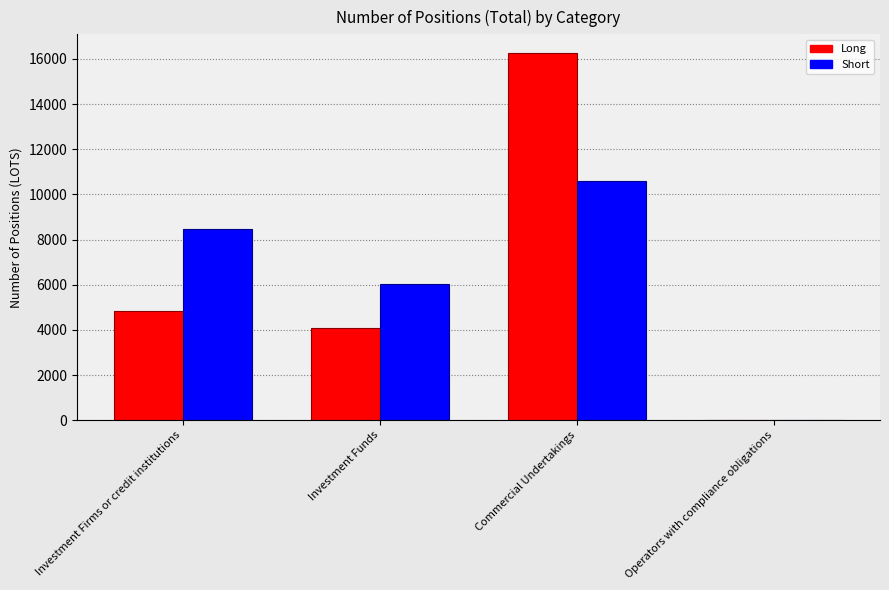

How many groups of bars are there?

4